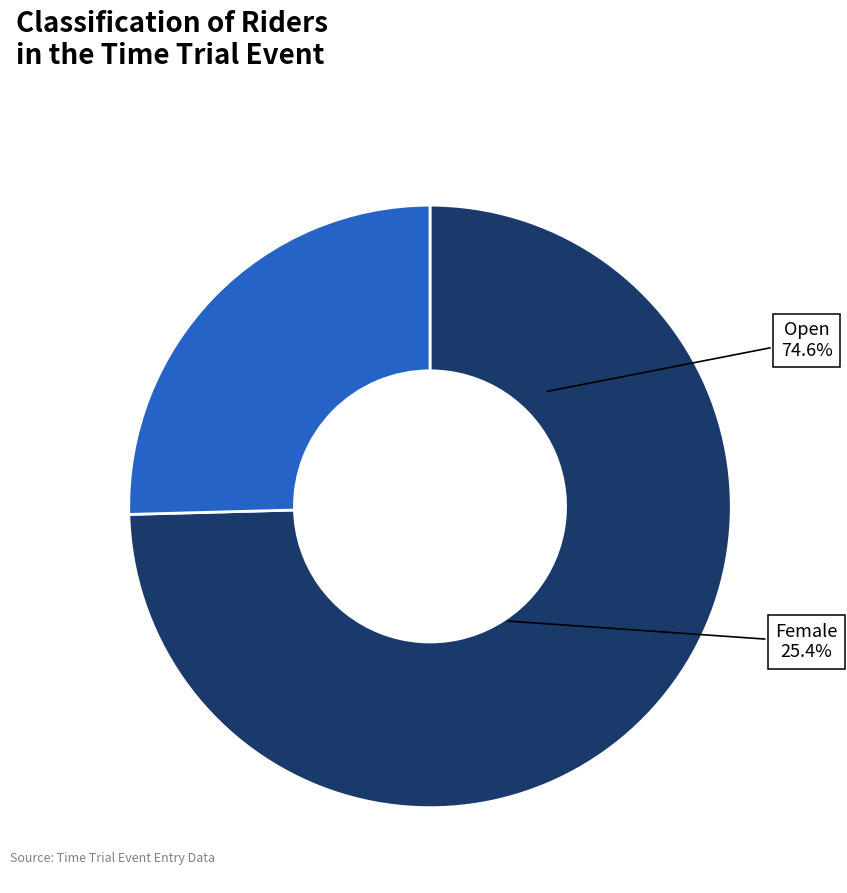

Which category accounts for the majority?

Open